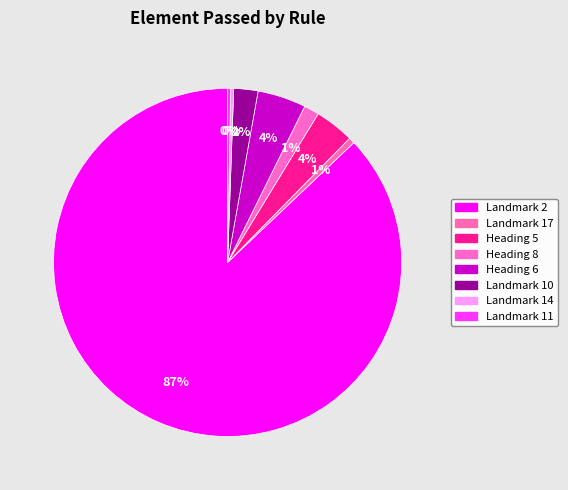

How much of the chart is everything except Heading 6?

95.5%